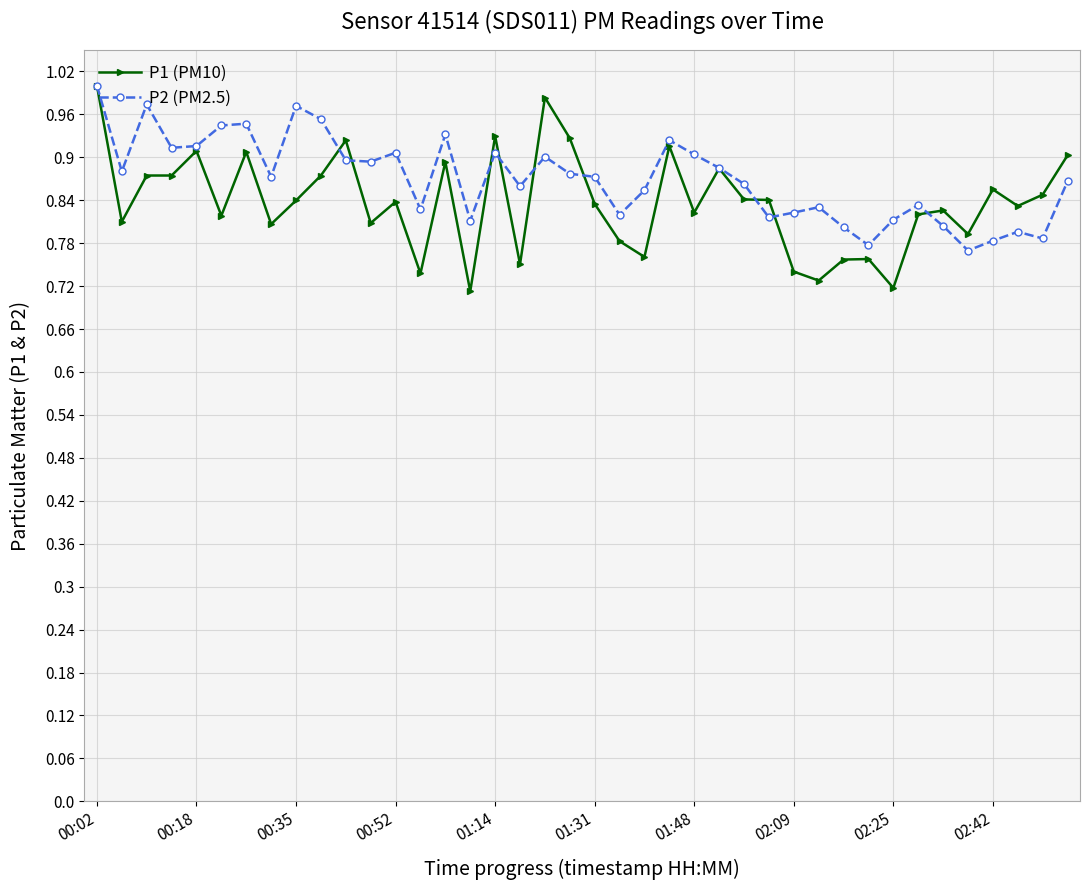

Count the number of categories in the chart.

40